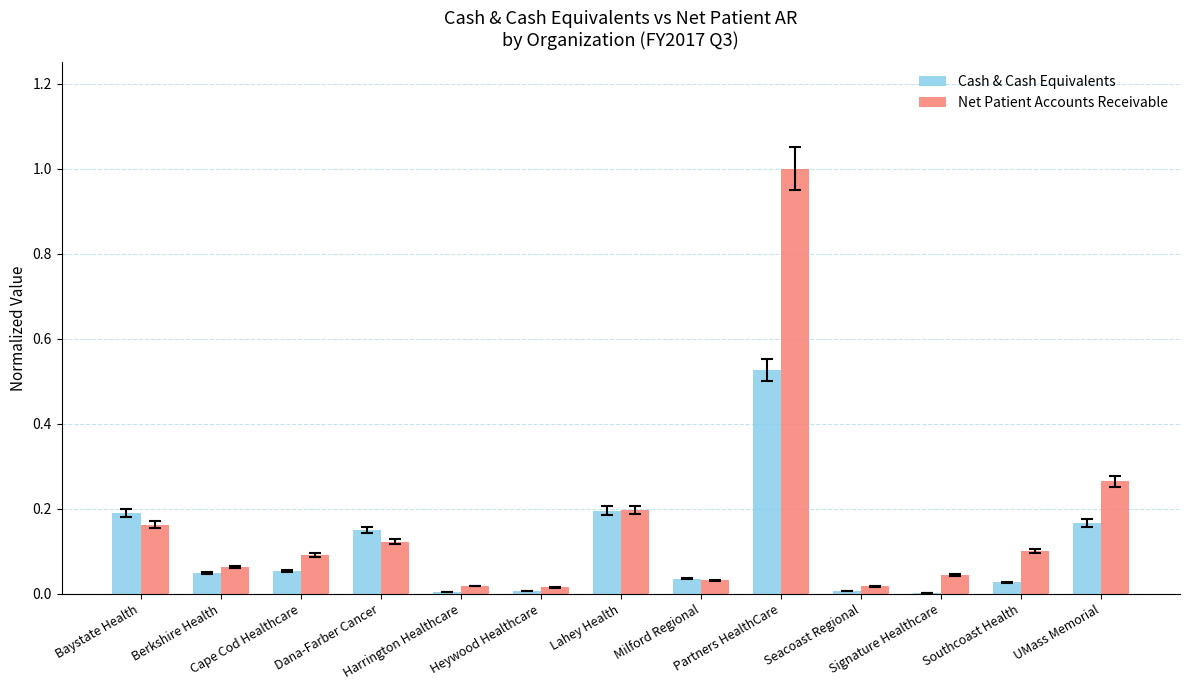

What is the sum of all Net Patient Accounts Receivable values?

2.1